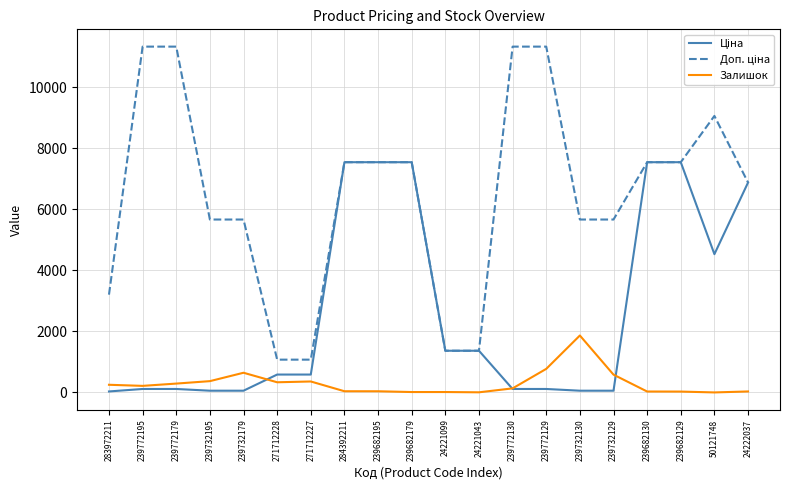

What is the difference between the second highest and minimum values in the Залишок series?

772.0